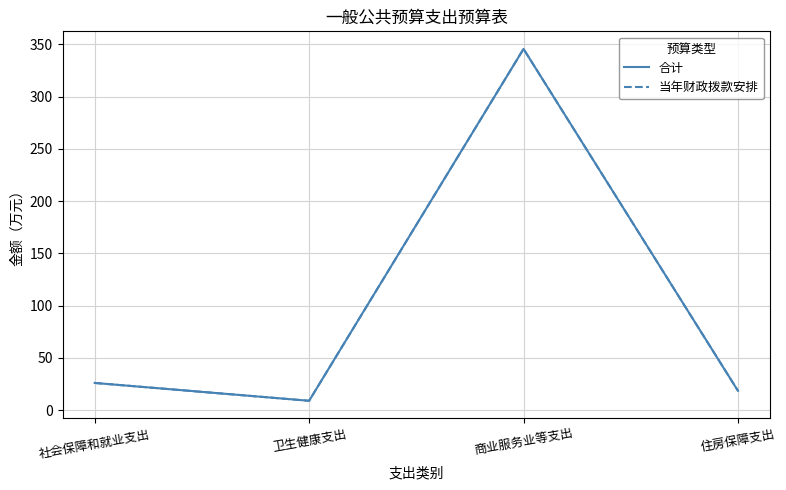

Does the chart have visible grid lines?

Yes